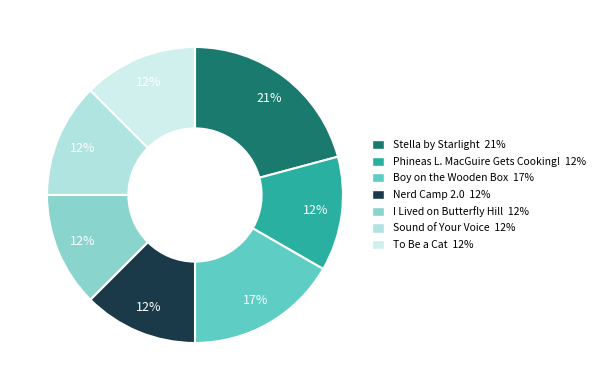

How many segments does this pie chart have?

7